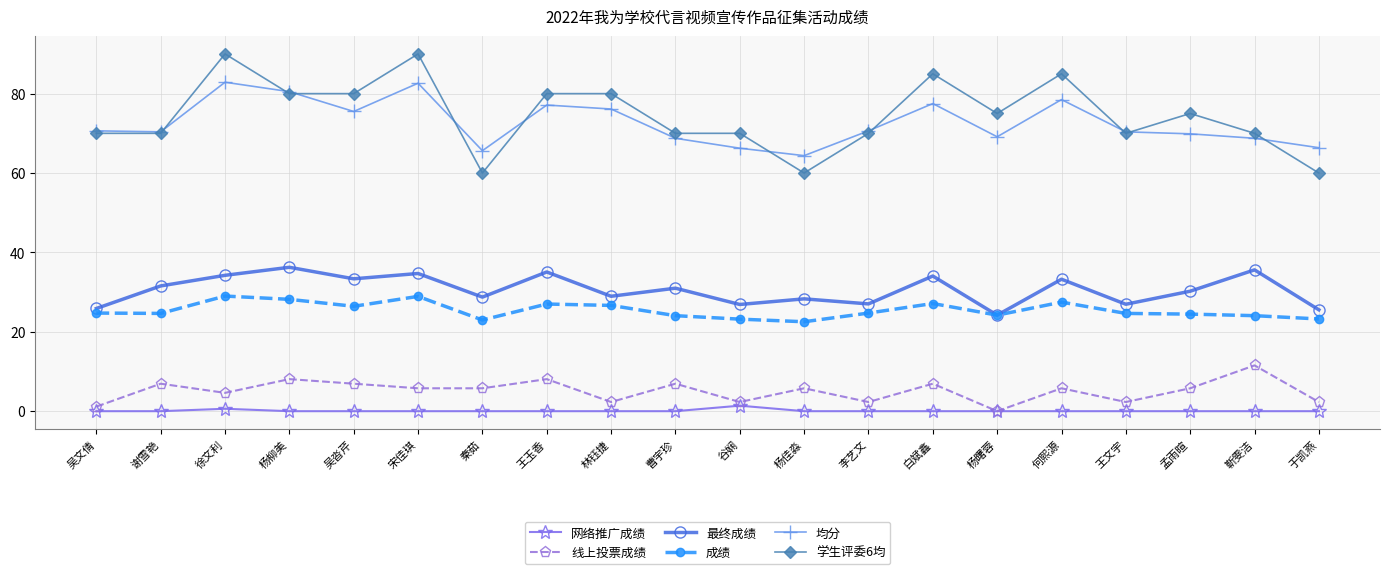

What is the lowest value of the 成绩 series?

22.5